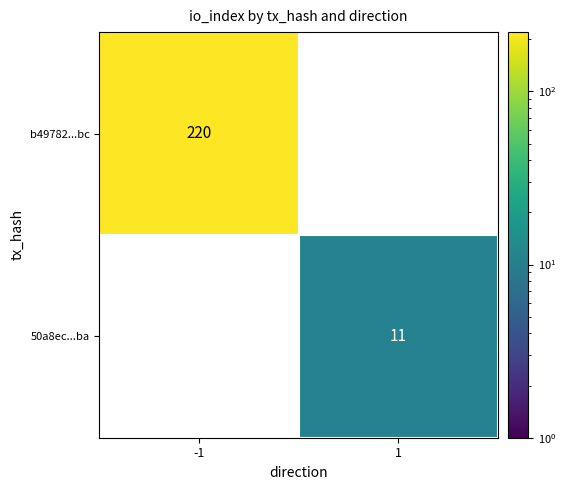

The 50a8ec...ba series shows 5 at 1. True or false?

False